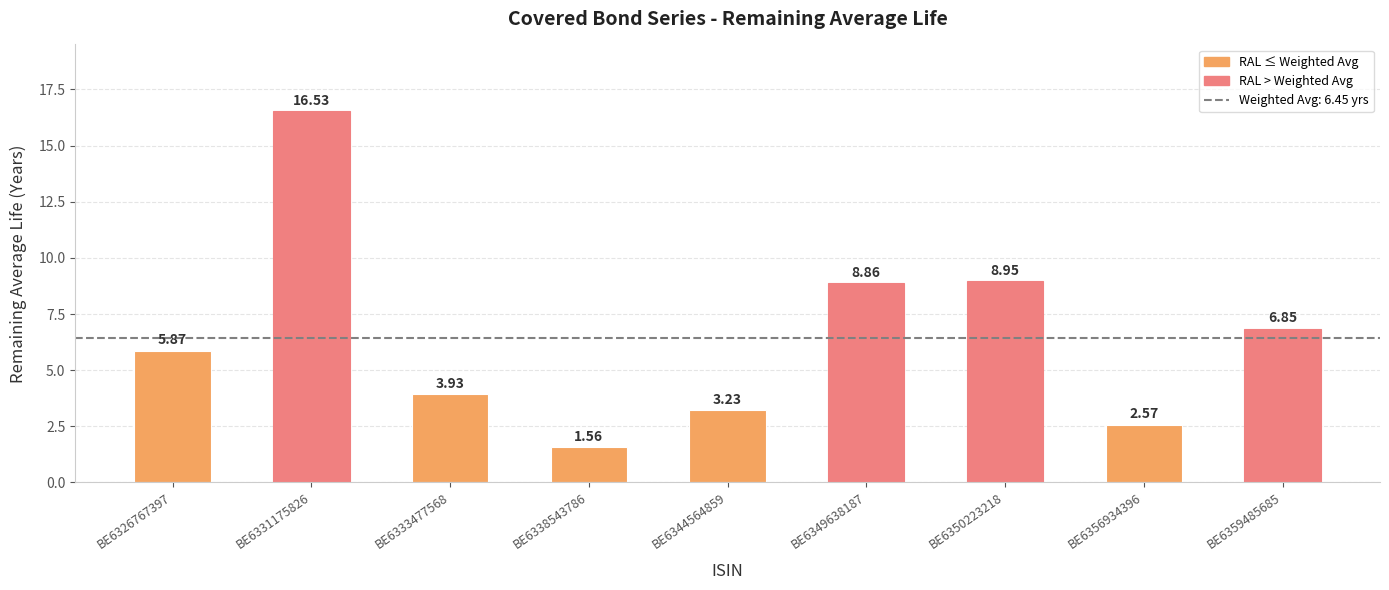

How many bars are there in total?

9